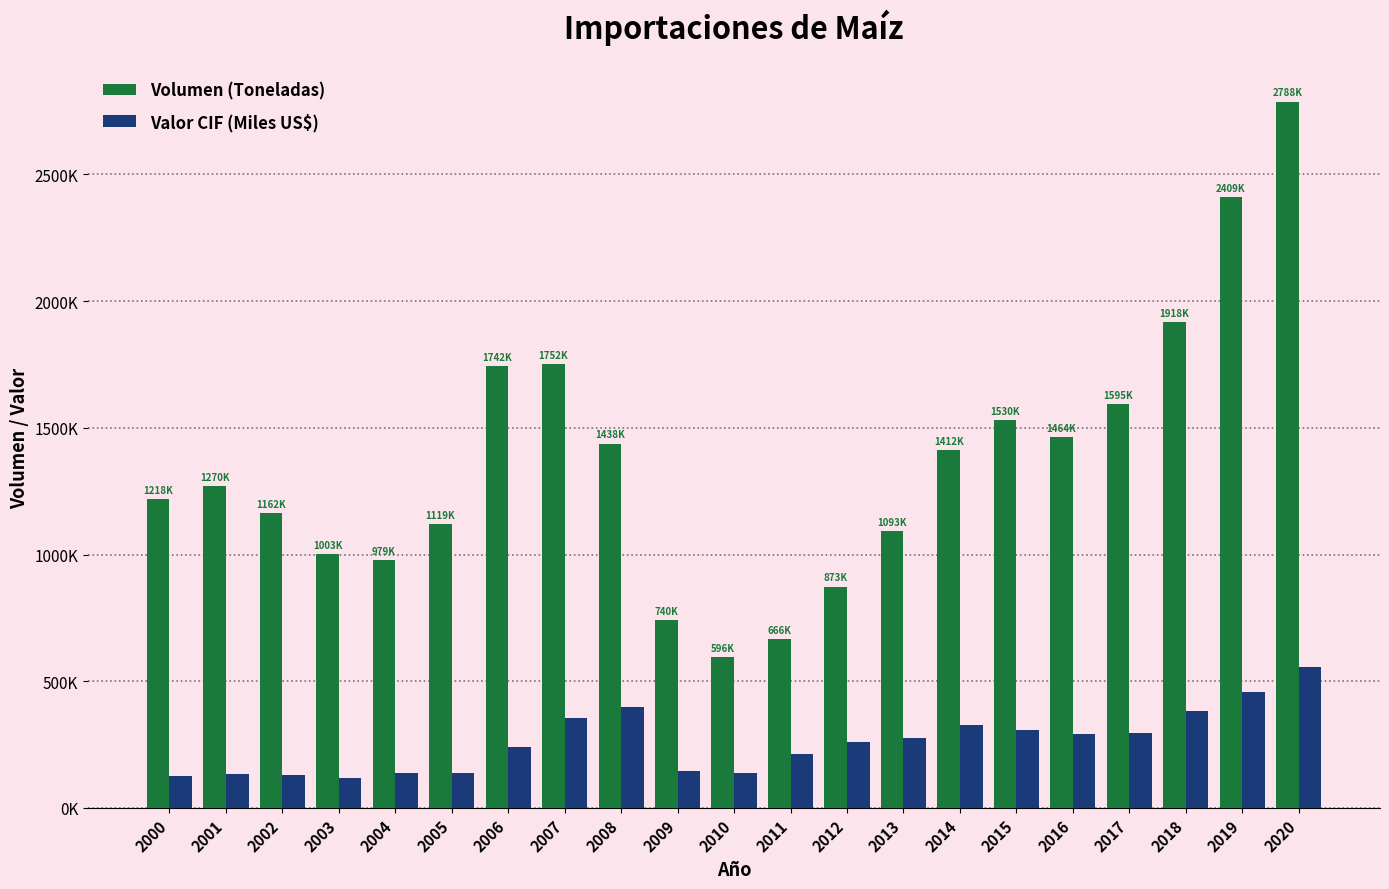

List the series in order of their peak value, lowest first.

Valor CIF (Miles US$), Volumen (Toneladas)